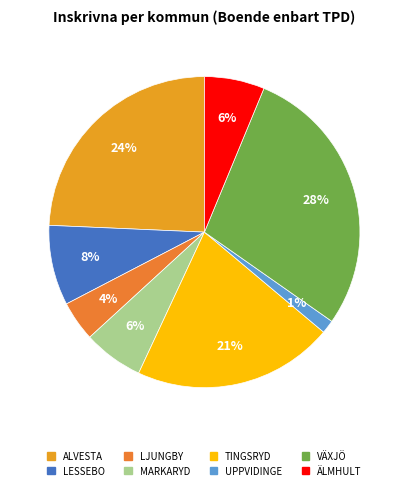

Is there any slice that represents more than half of the pie?

No